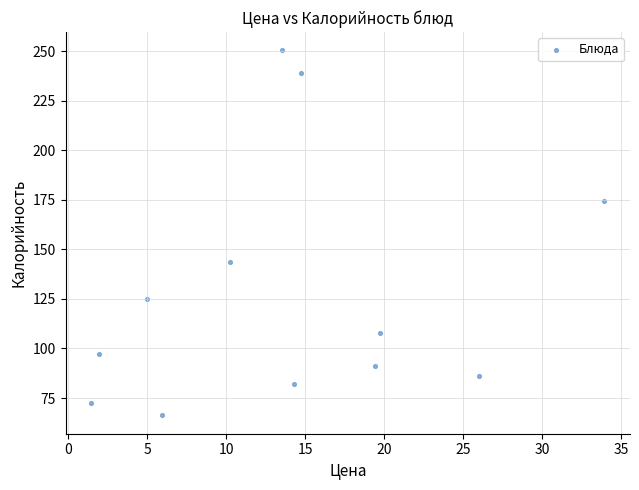

What is the range of X values (max minus min)?

32.5